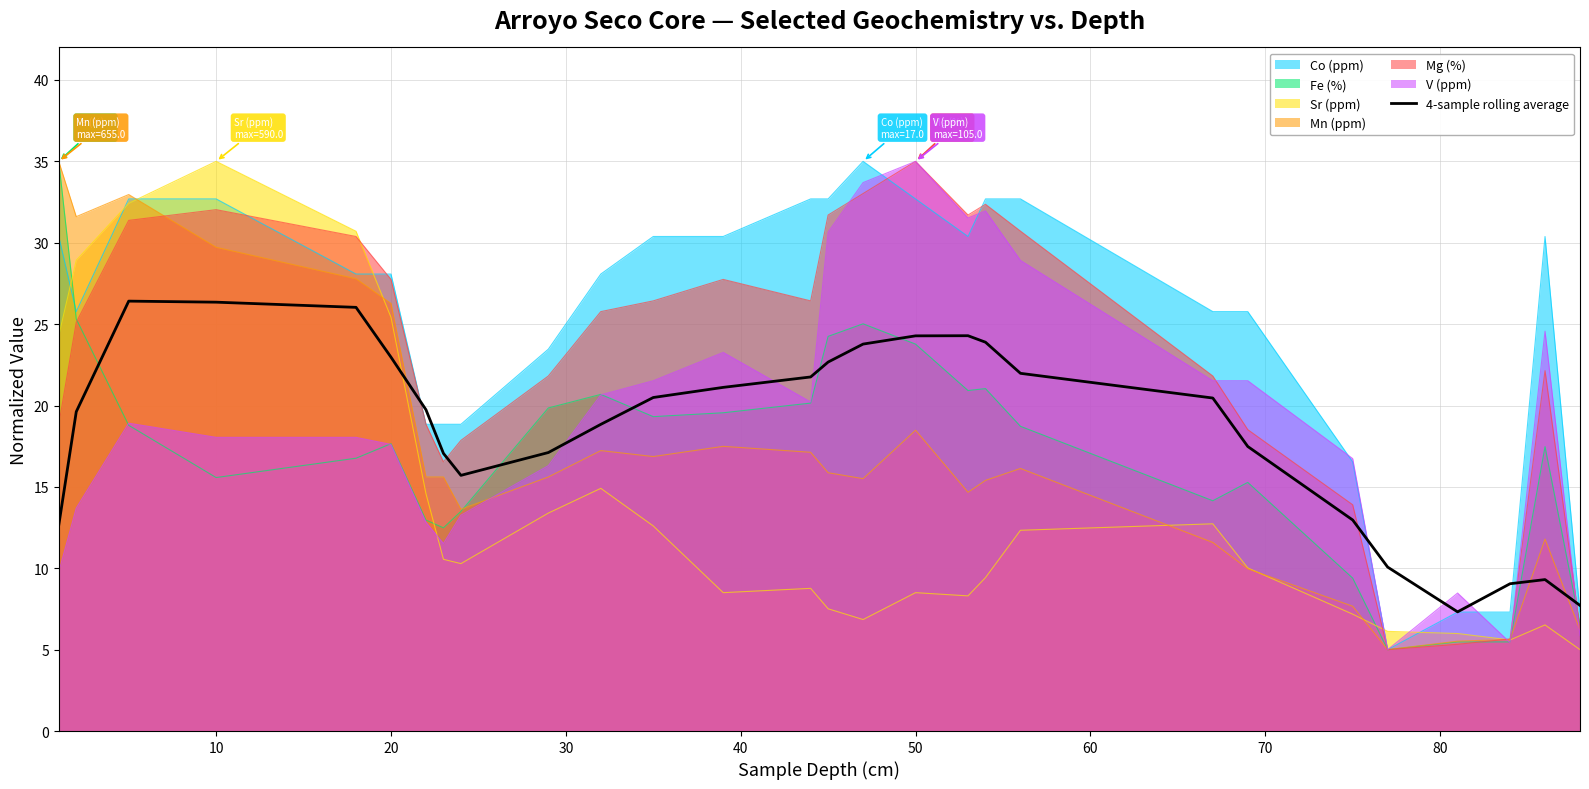

True or false: the data has more than 2 interior local peaks.

True